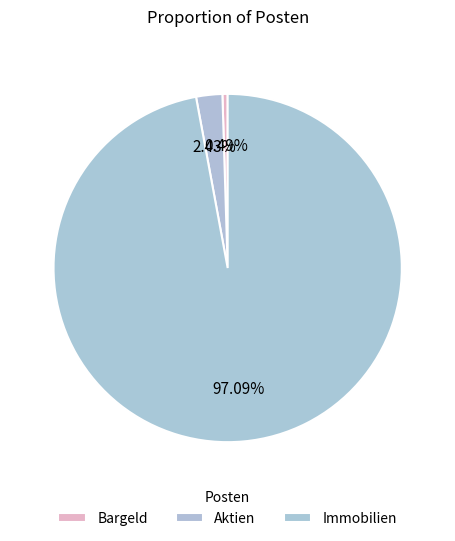

How many segments does this pie chart have?

3